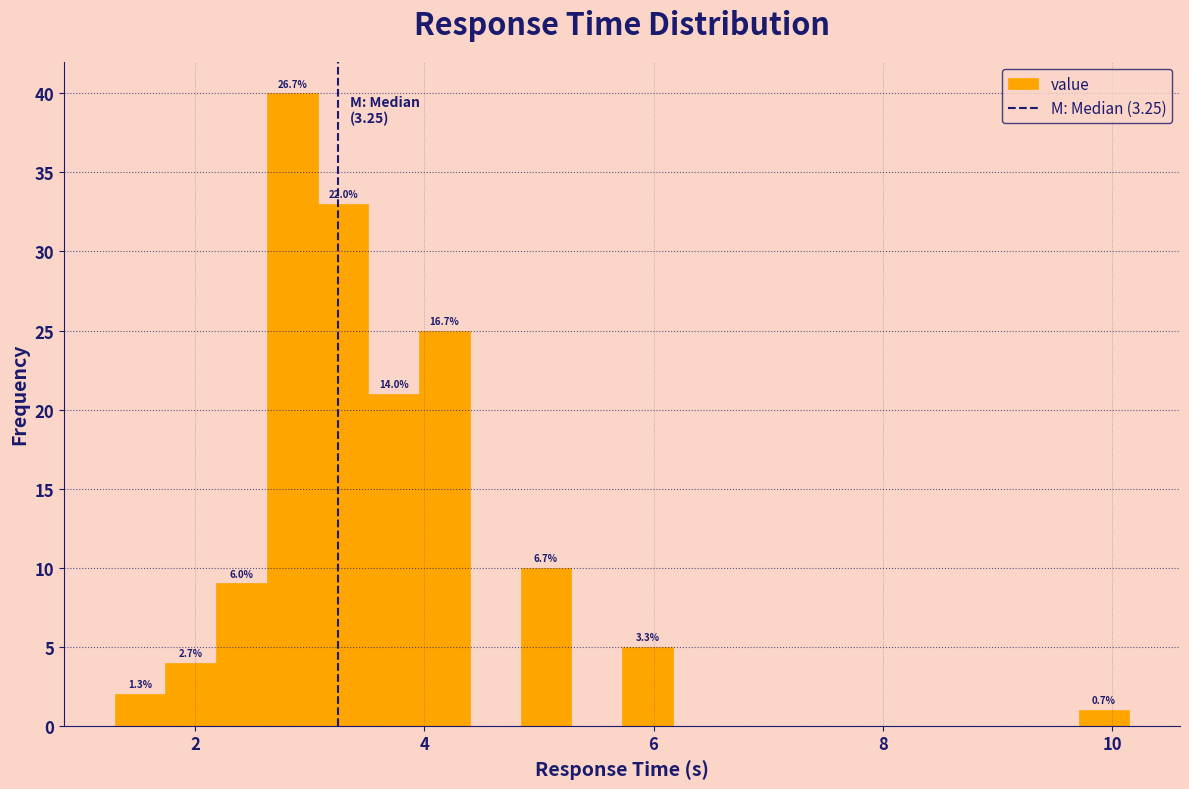

Around what value on the x-axis is the tallest bar? Give the approximate position of its centre, as read against the axis.

2.8